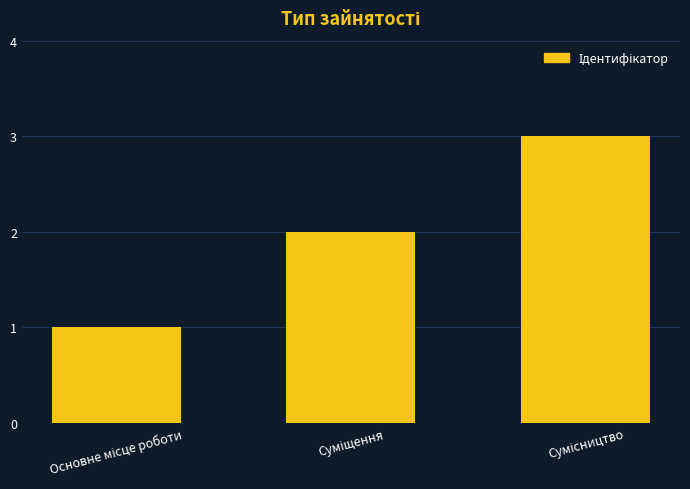

What is the greatest value displayed?

3